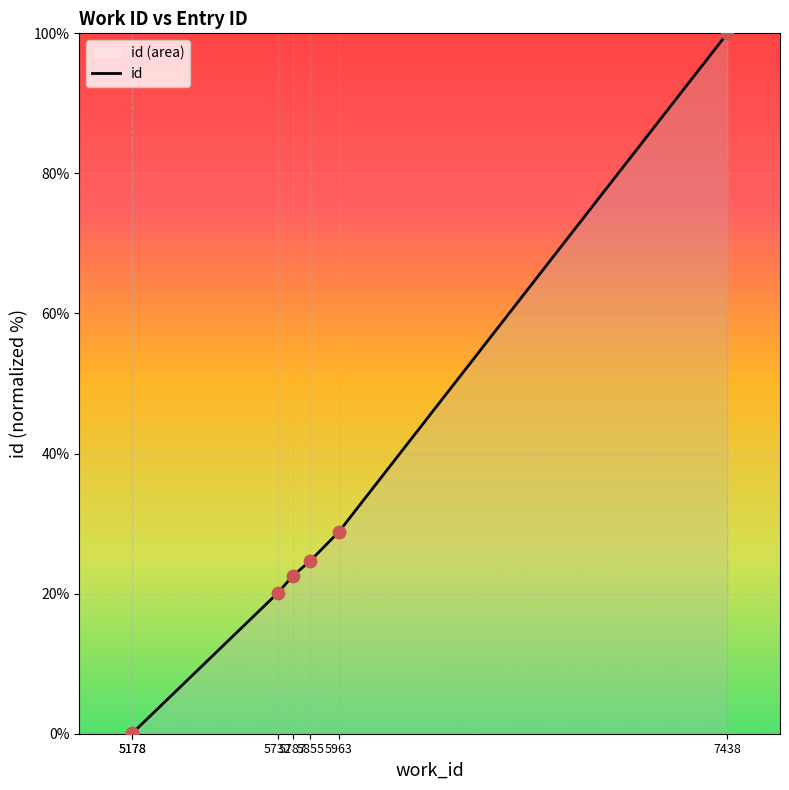

Between 5787 and 7438, which is larger?

7438